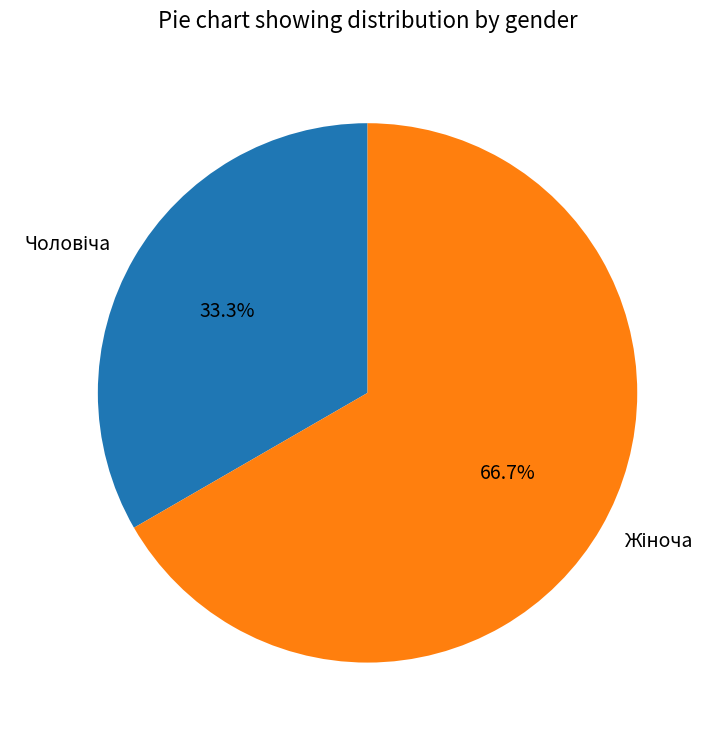

To the nearest percent, what is the difference between the largest and smallest slice percentages?

33%